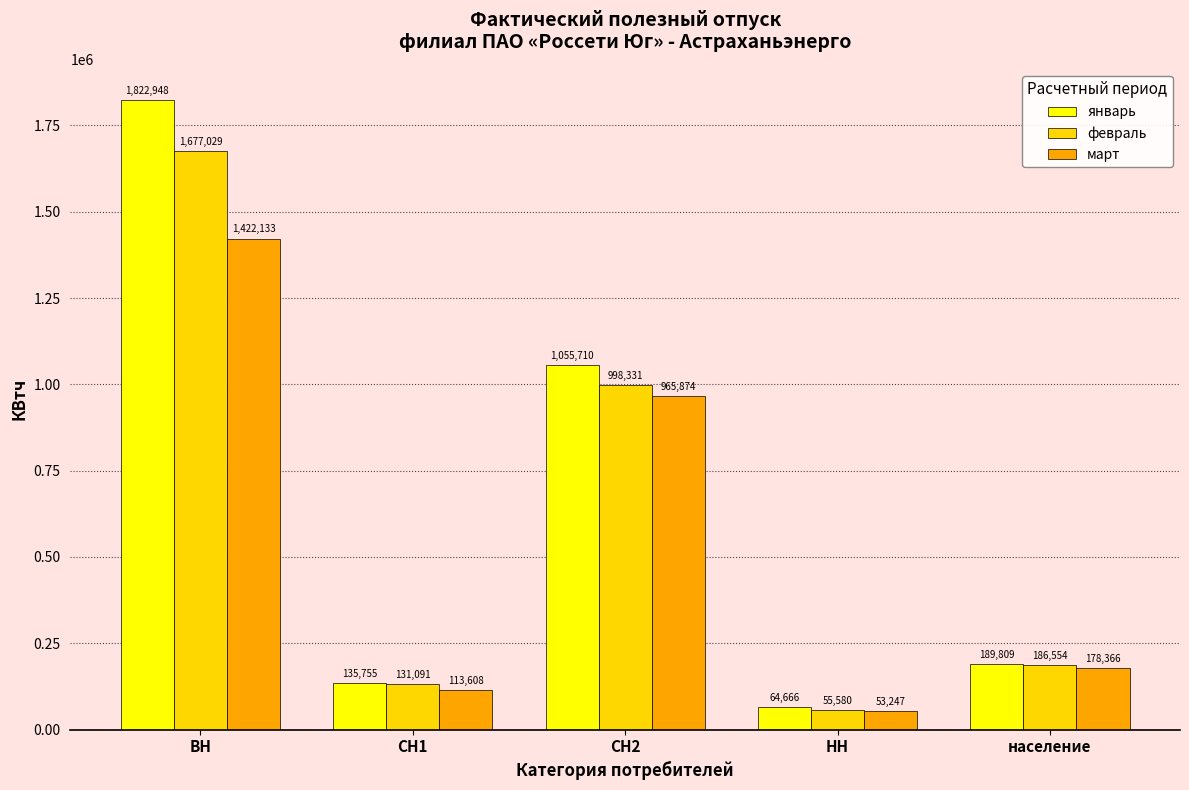

What are all the series names shown in the legend?

январь, февраль, март